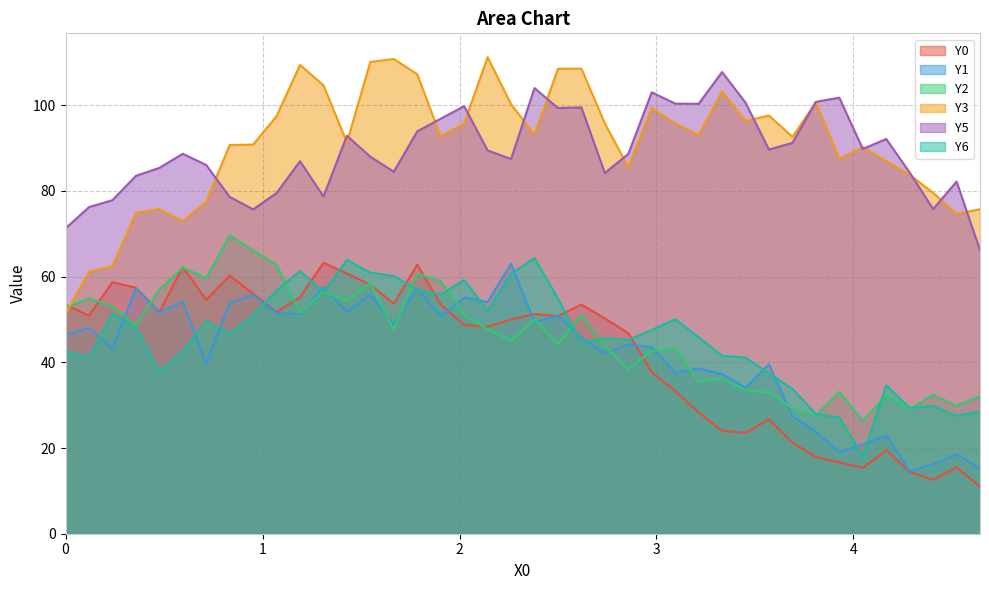

After their last crossing, which series has the higher values: Y6 or Y2?

Y2